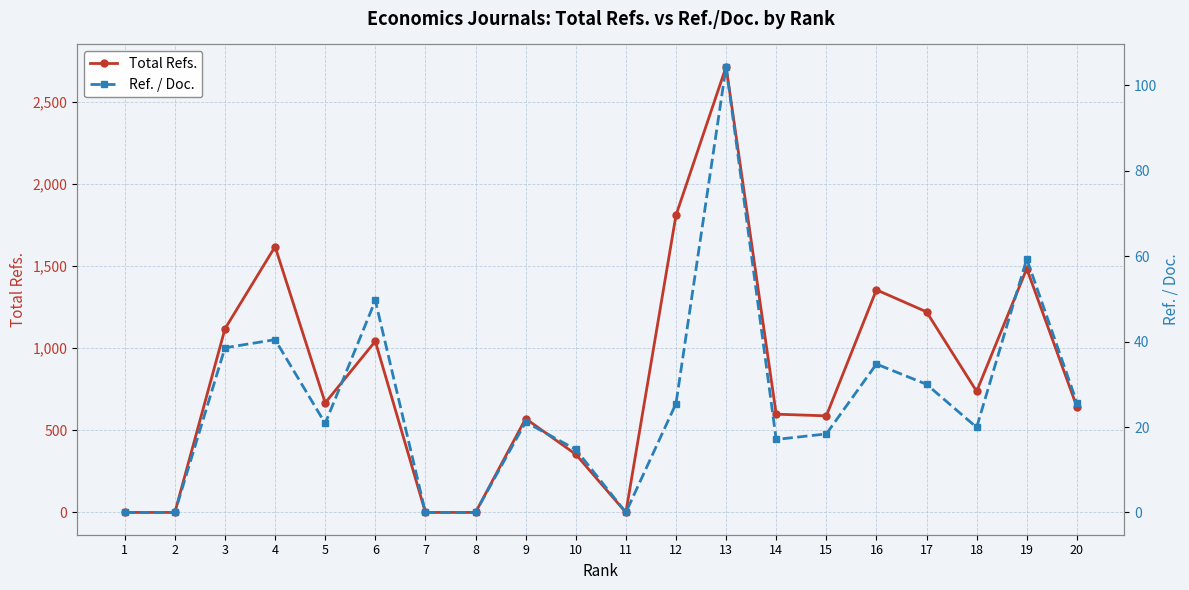

True or false: Ref. / Doc. and Total Refs. cross at least once.

False